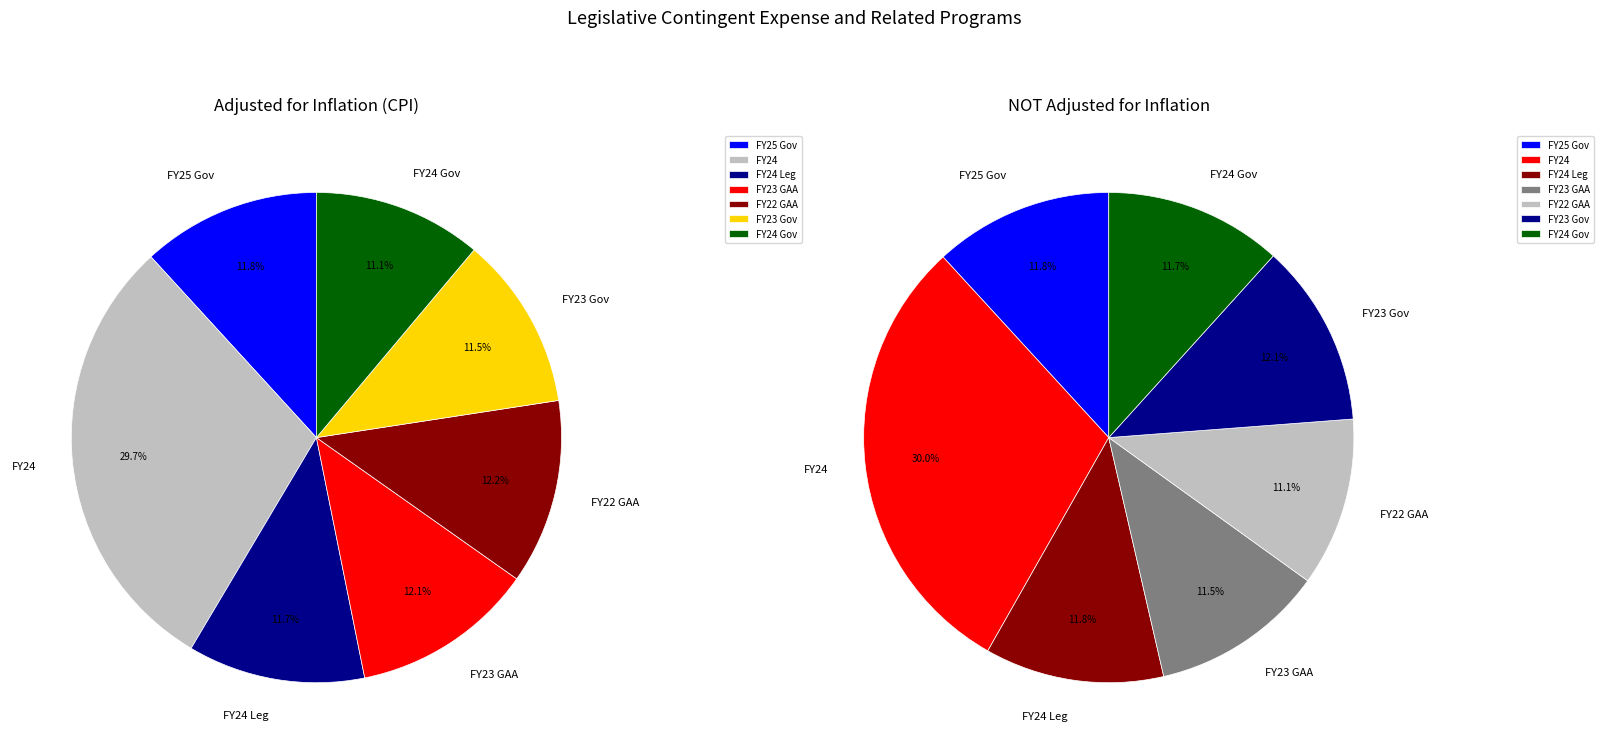

Is FY24 the majority of the pie?

No